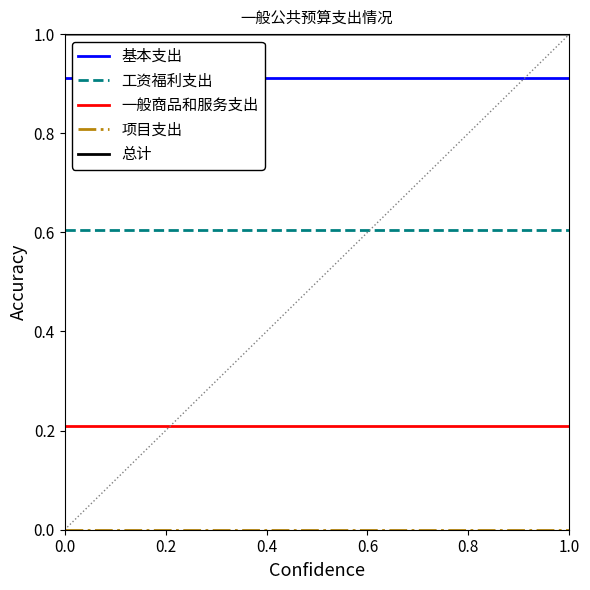

What is the total value across all series at 0.2?

2.7